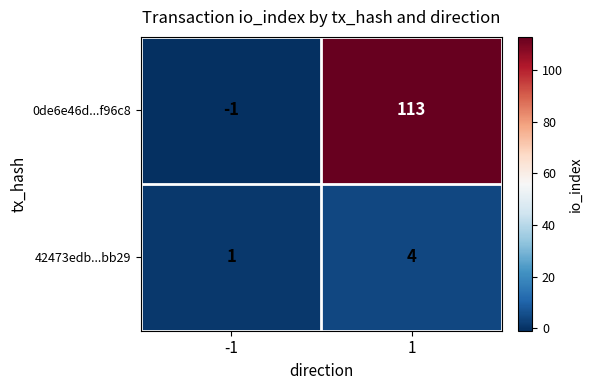

Between -1 and 1, which series saw the biggest shift?

0de6e46d...f96c8